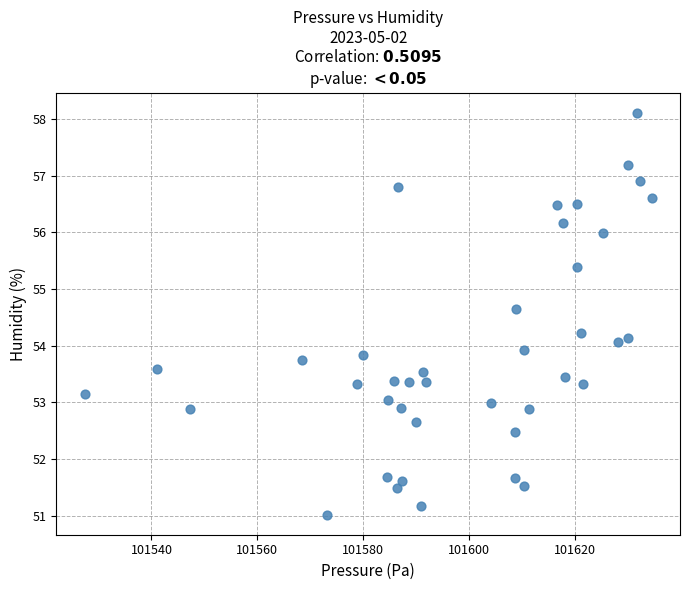

What is the range of X values (max minus min)?

107.1